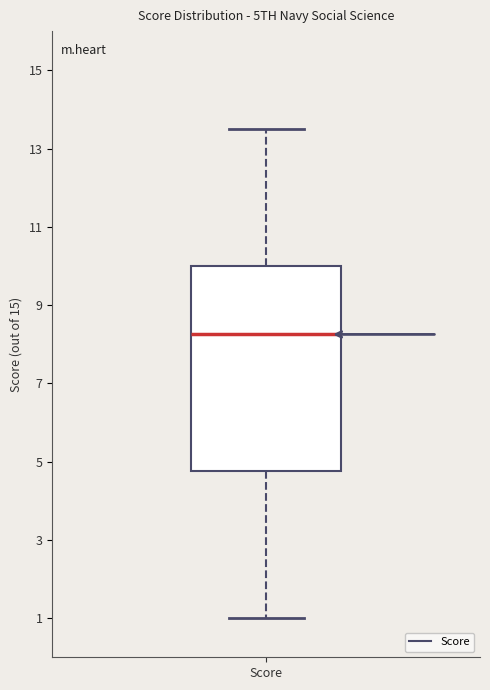

Where does the median line of the box for Score sit on the y-axis? The values are not printed on the chart, so give them approximately, as read against the axis.

8.2